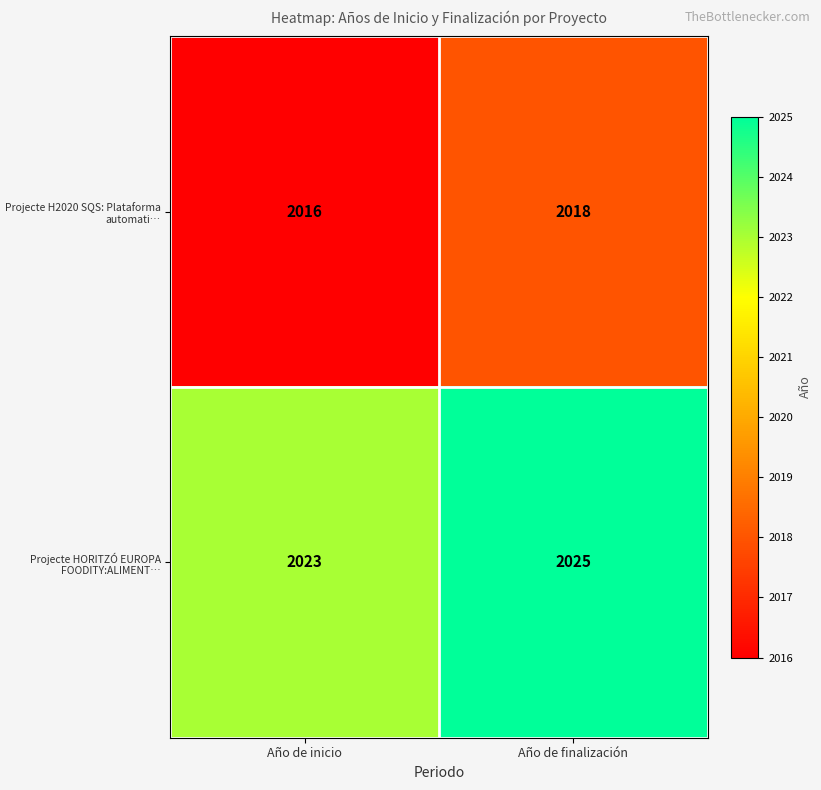

At which label is Projecte H2020 SQS: Plataforma automati… closest to 2017?

Año de inicio